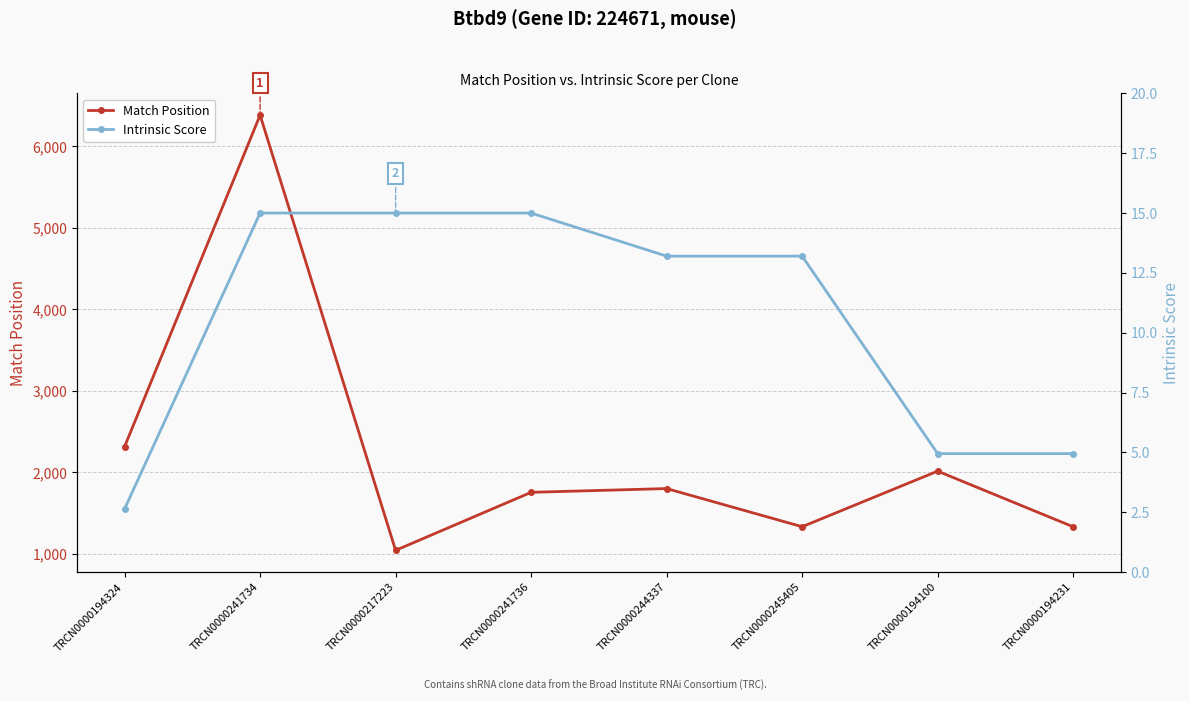

Reading left to right, what are all the values shown in this chart?

Match Position: 2316.0	6385.0	1044.0	1756.0	1802.0	1334.0	2016.0	1333.0
Intrinsic Score: 2.6	15.0	15.0	15.0	13.2	13.2	5.0	5.0